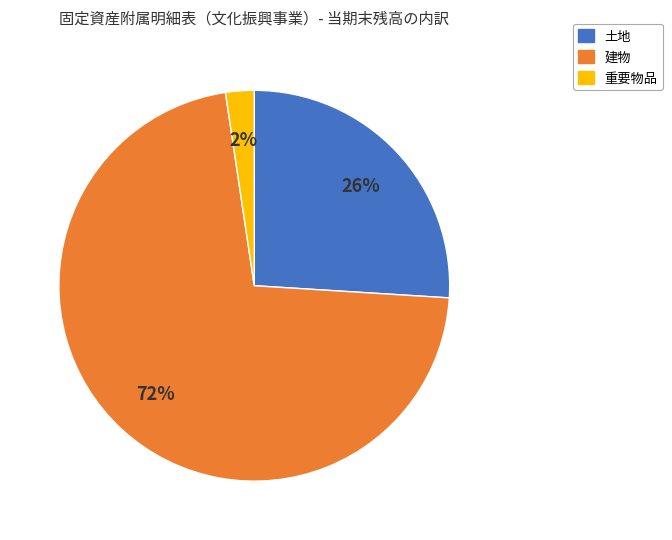

How many segments does this pie chart have?

3